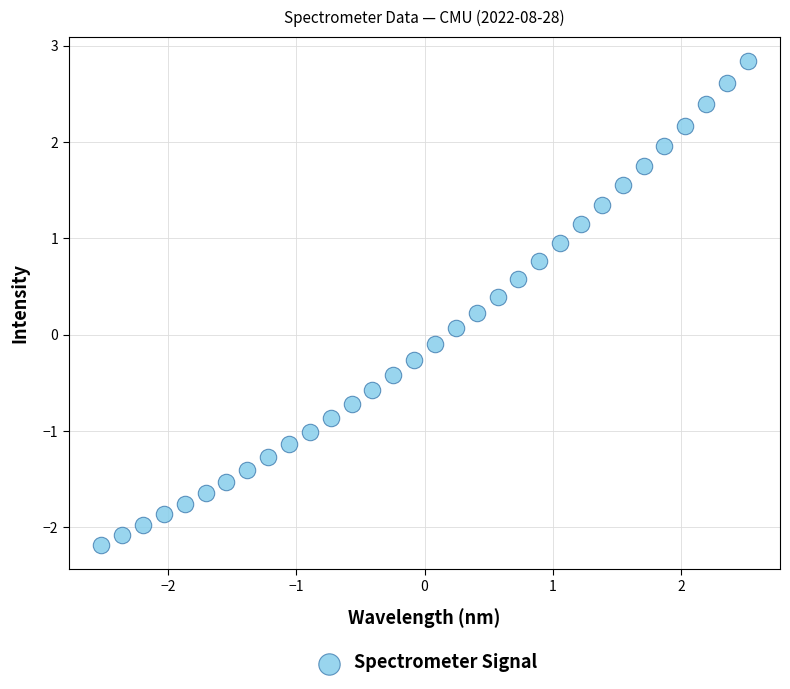

What is the range of X values (max minus min)?

5.0